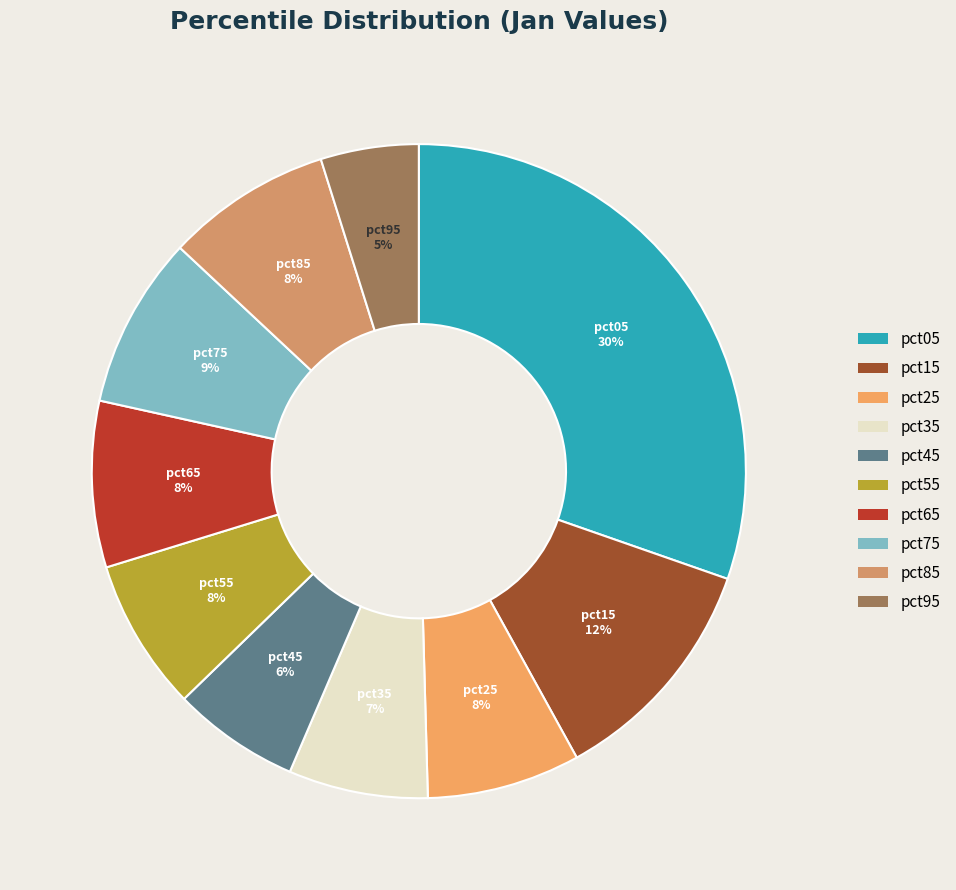

To the nearest percent, what portion does pct75 represent?

9%